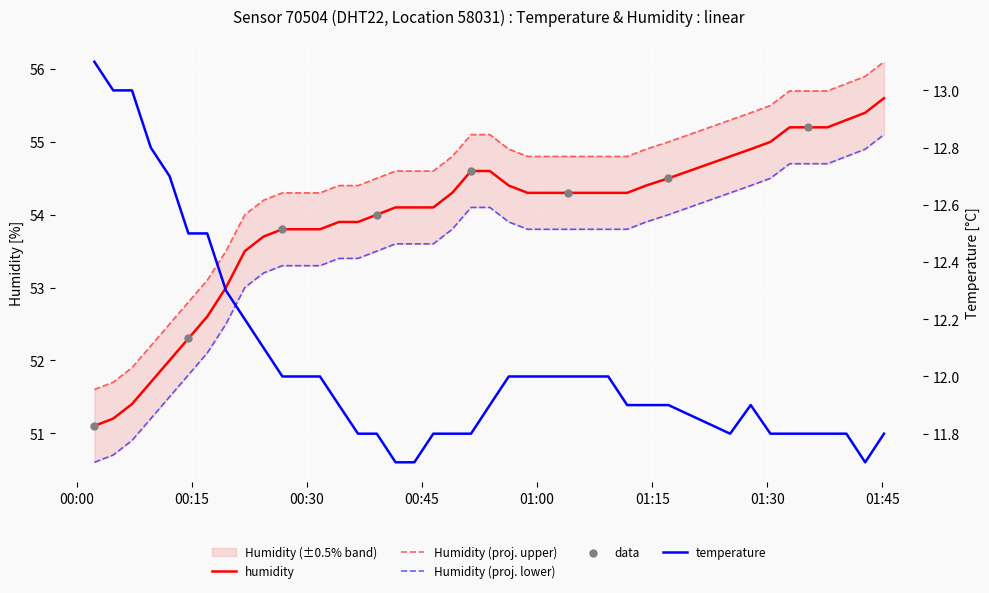

Which series has the largest Y range (max minus min)?

humidity